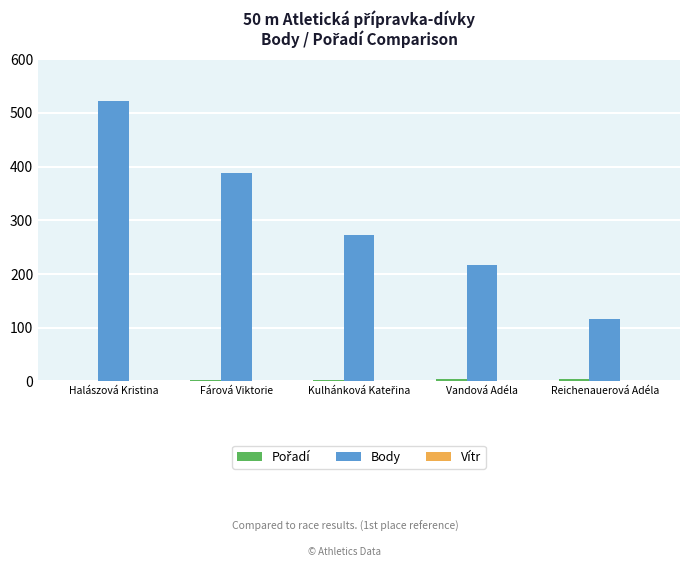

At which category is the sum across all series the highest?

Halászová Kristina